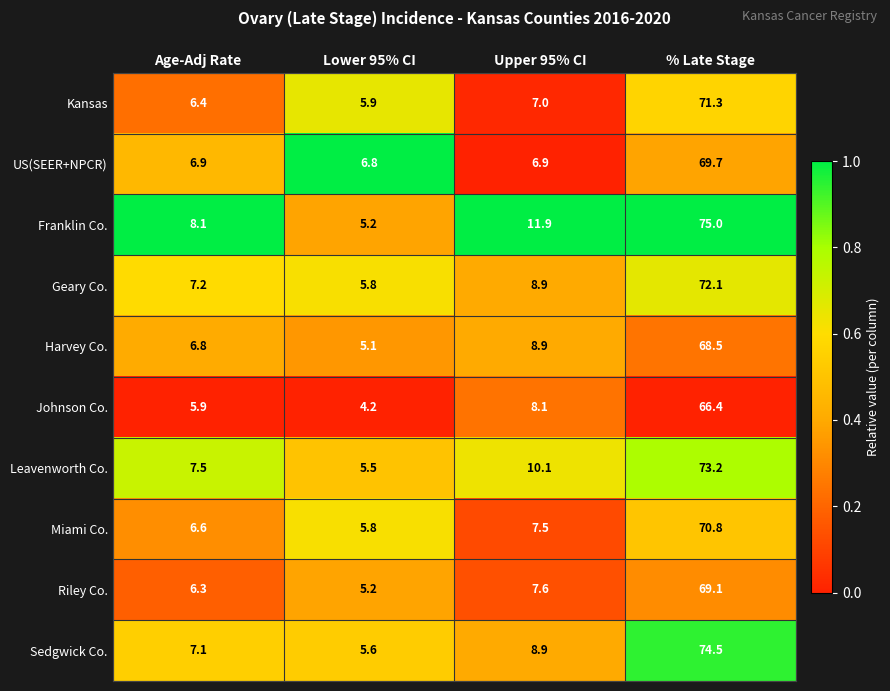

What is the total value across all series at Lower 95% CI?

55.1